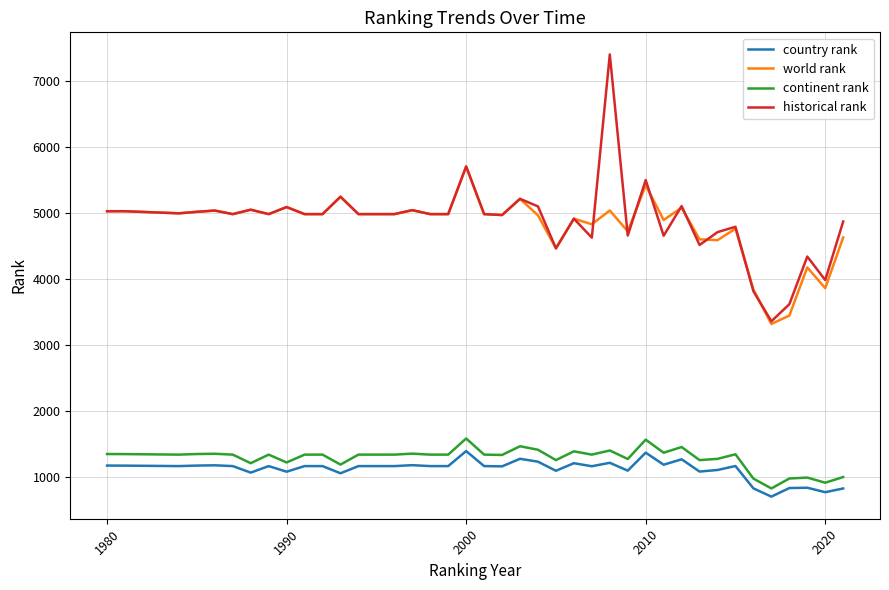

True or false: country rank and continent rank cross at least once.

False